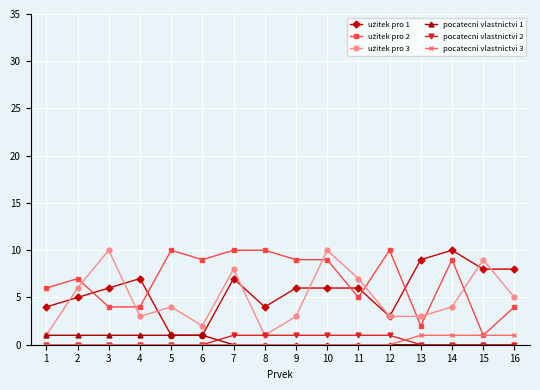

How many series are shown in this chart?

6